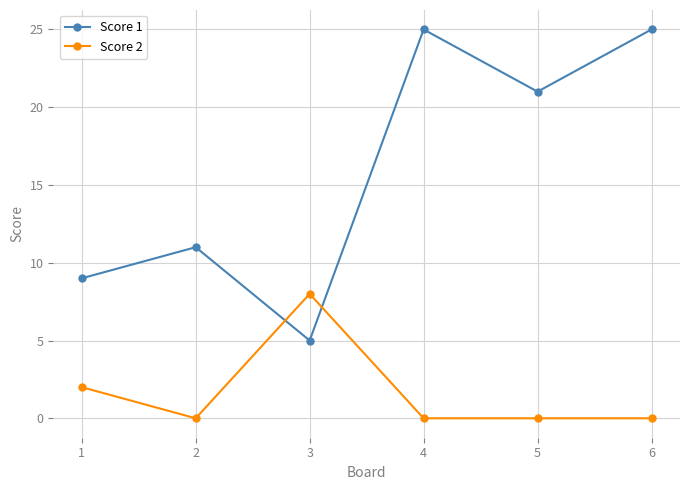

Count the Score 2 values in the range 0 to 2.

5